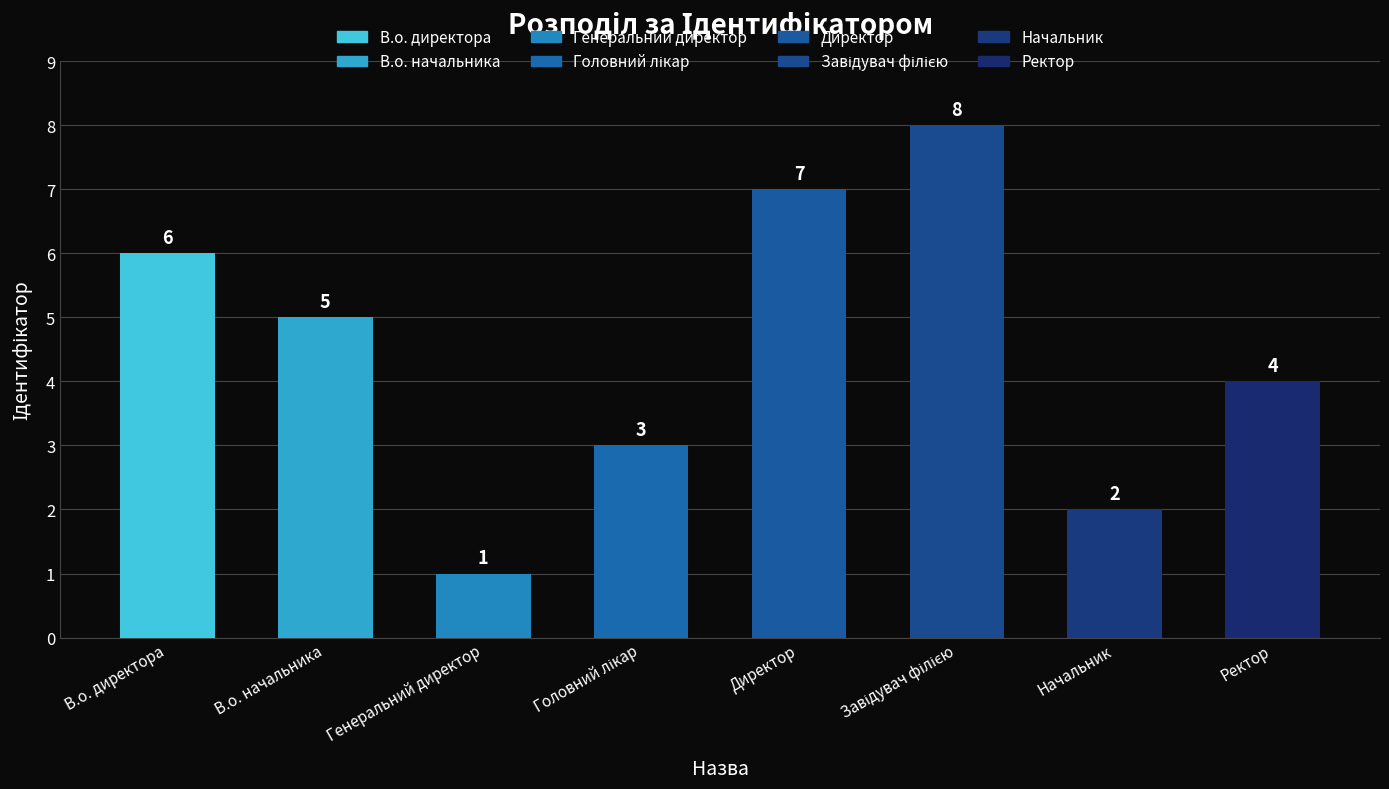

What is the change in value from Директор to Начальник?

-5